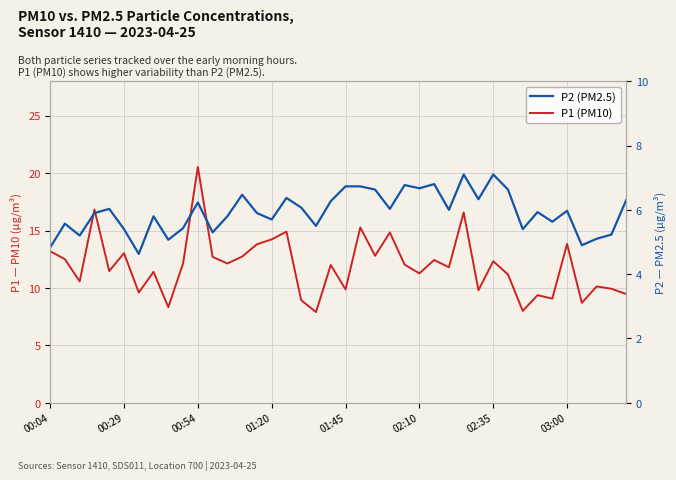

Which has a higher value, 30 or 38?

30